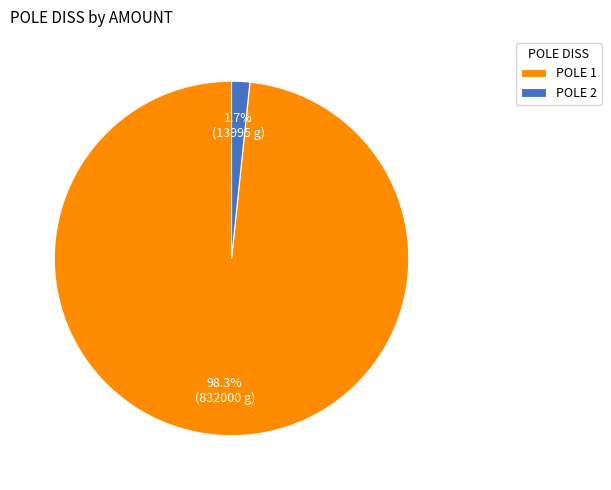

Which slice is the smallest?

POLE 2